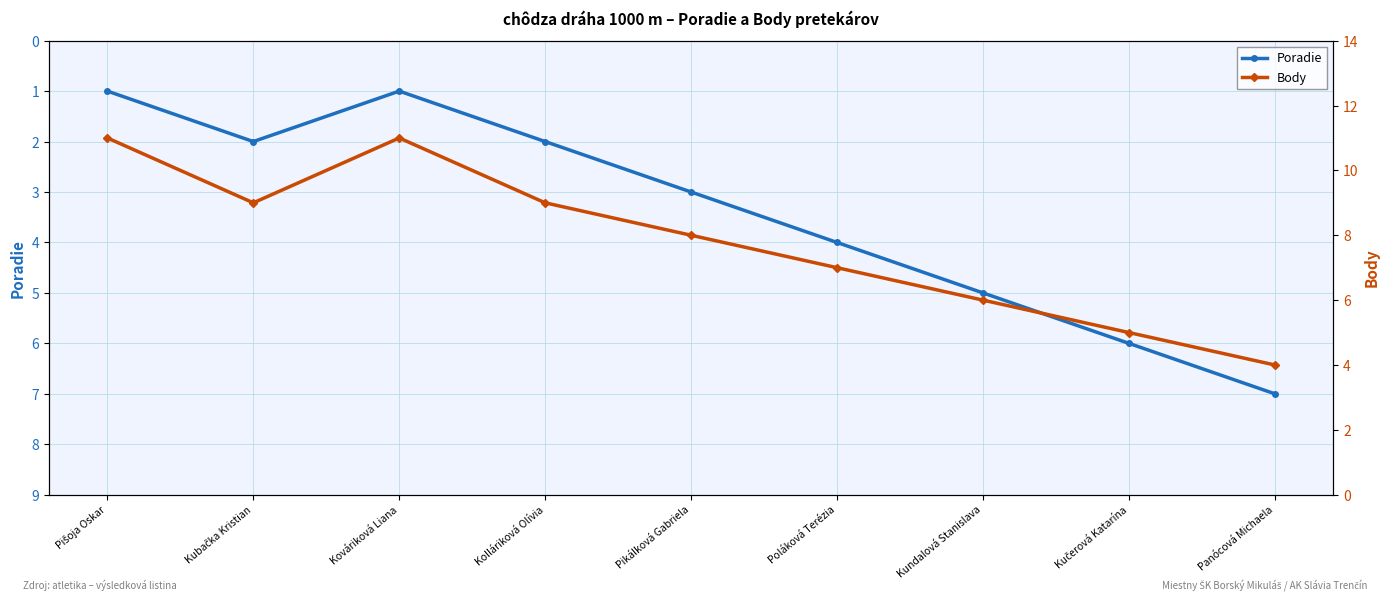

At which category is the sum across all series the highest?

Pišoja Oskar